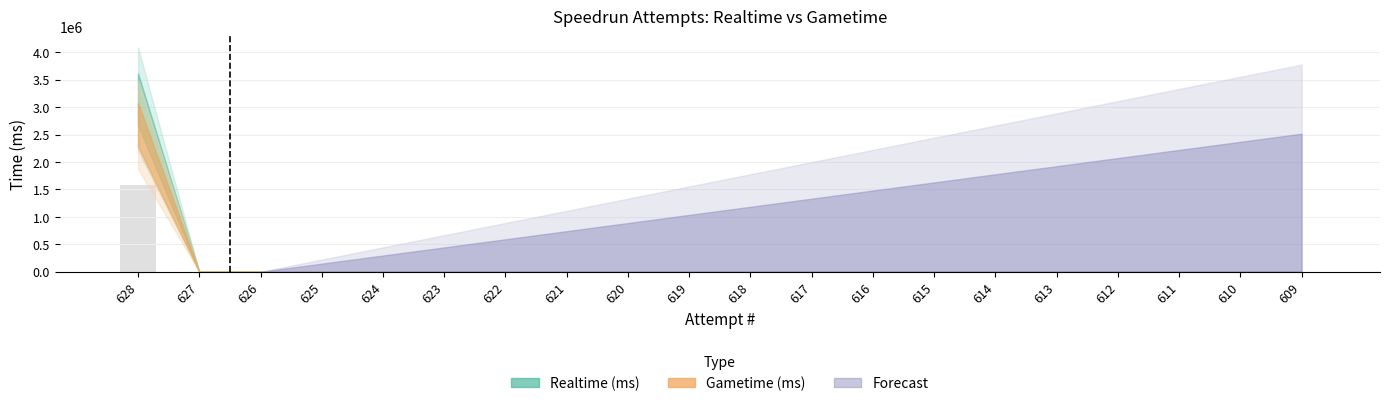

What is the sum of all values?

1571961.5